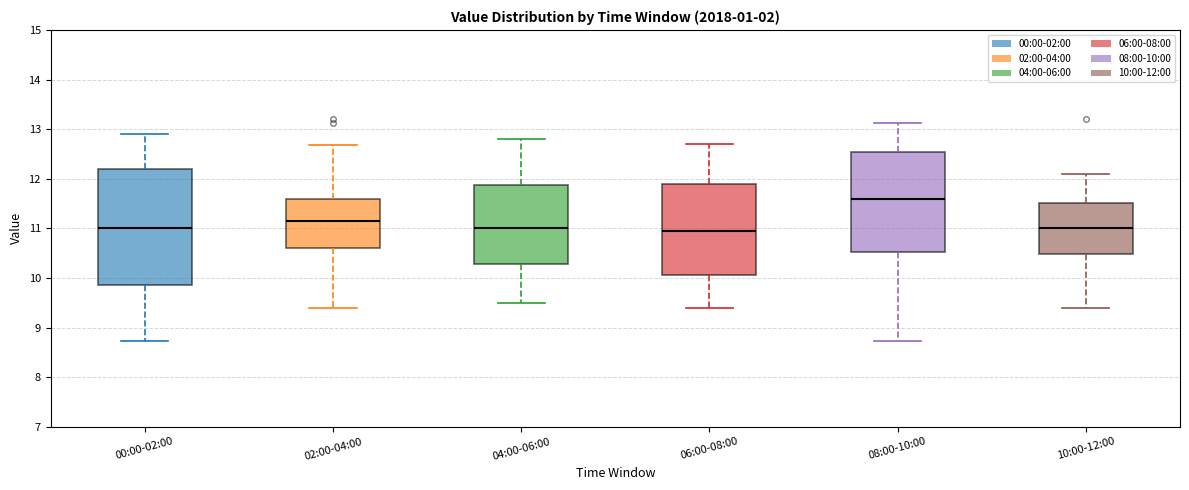

Which box's median line is the highest?

08:00-10:00